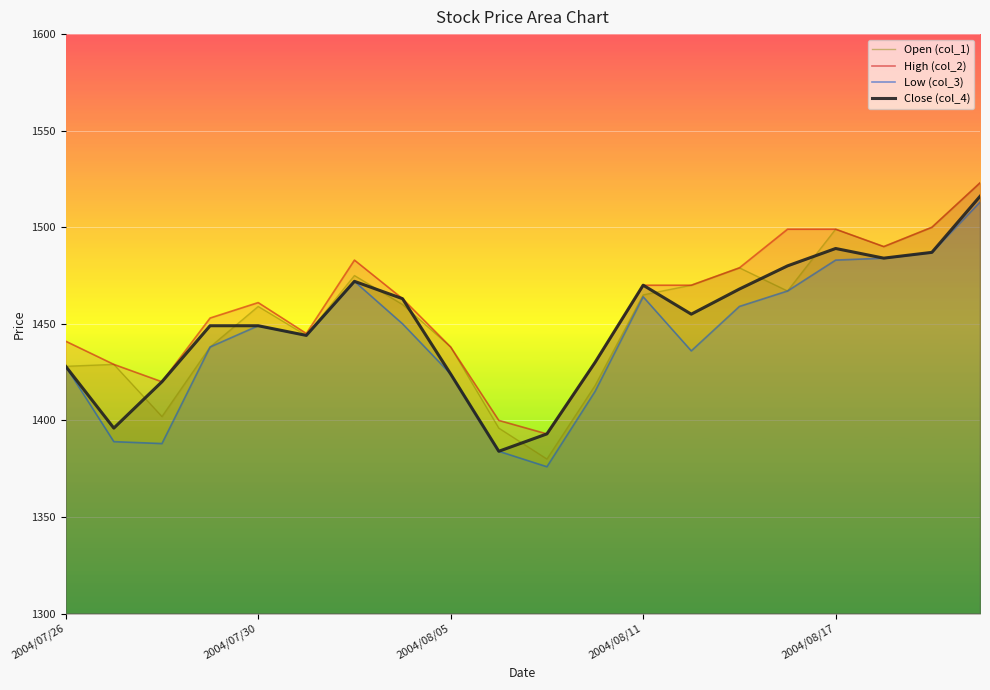

True or false: Low (col_3) and Open (col_1) cross at least once.

False